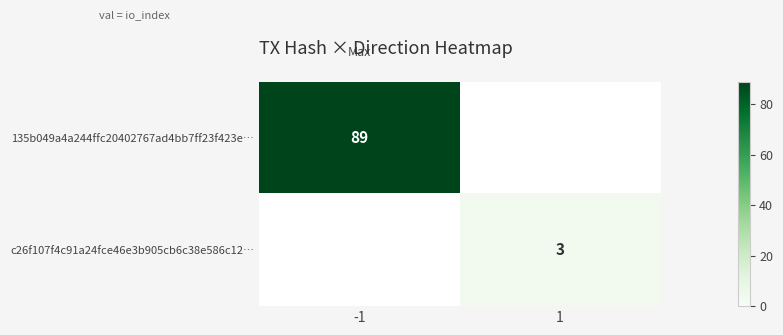

Is it true that 135b049a4a244ffc20402767ad4bb7ff23f423e… equals 129.6 at -1?

False